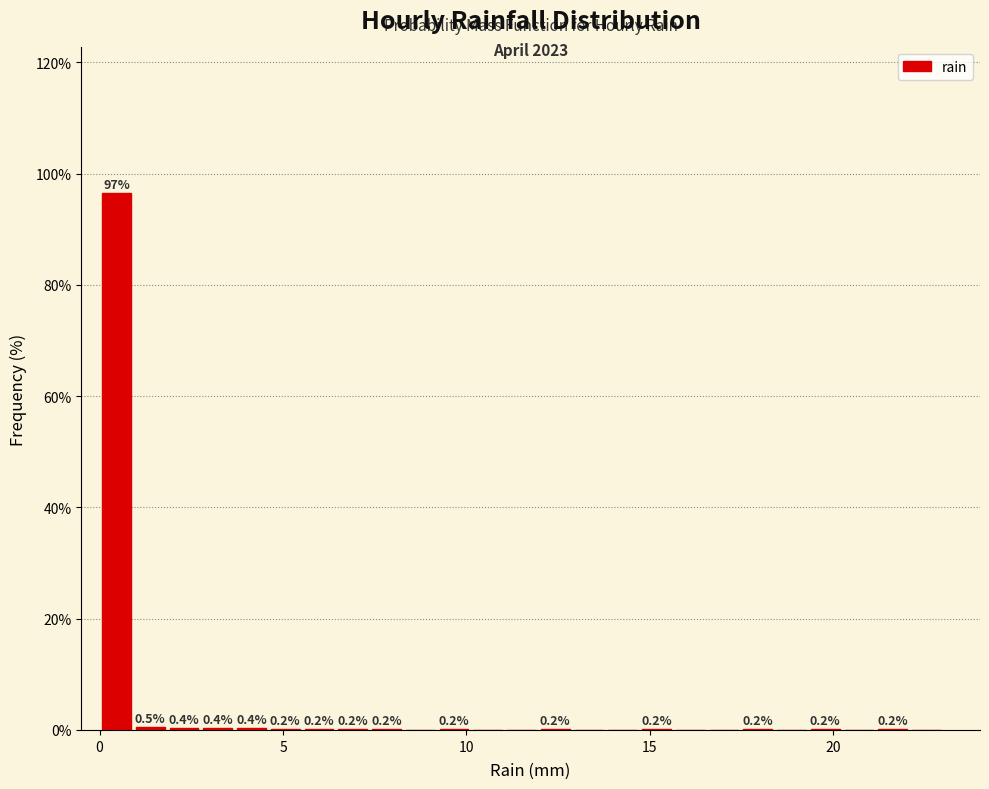

Read against the x-axis, roughly where is the centre of the tallest bar?

0.5